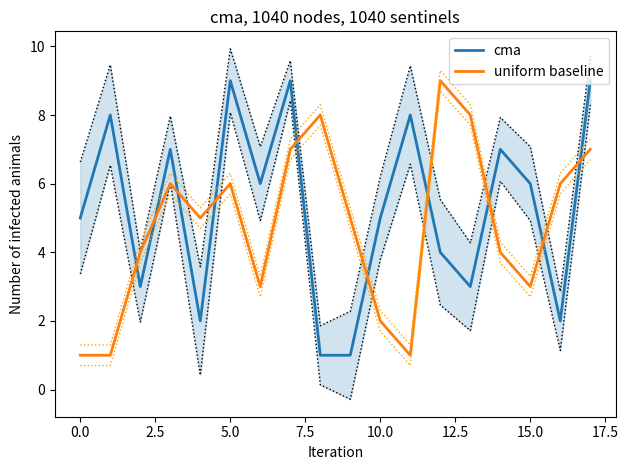

What are all the series names shown in the legend?

cma, uniform baseline